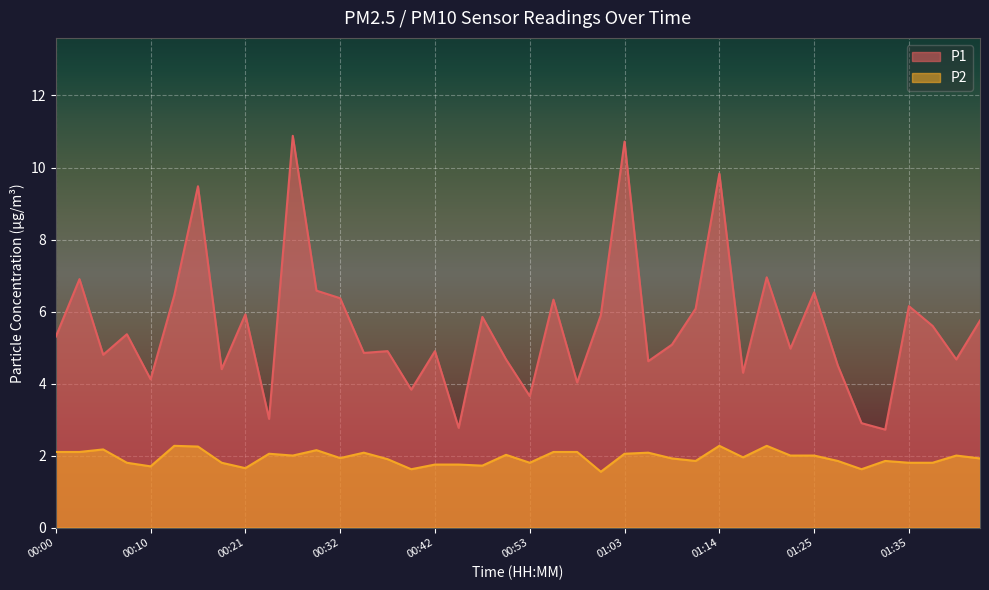

Between 00:45 and 00:26, which is larger?

00:26